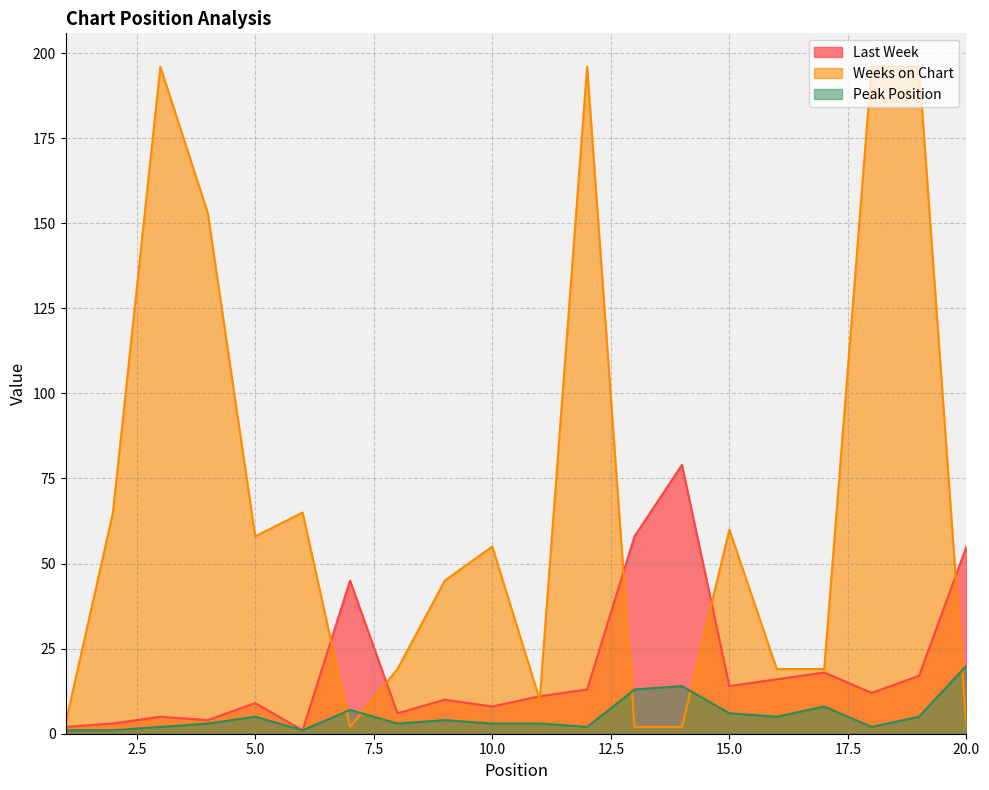

What is the minimum value shown in the chart?

1